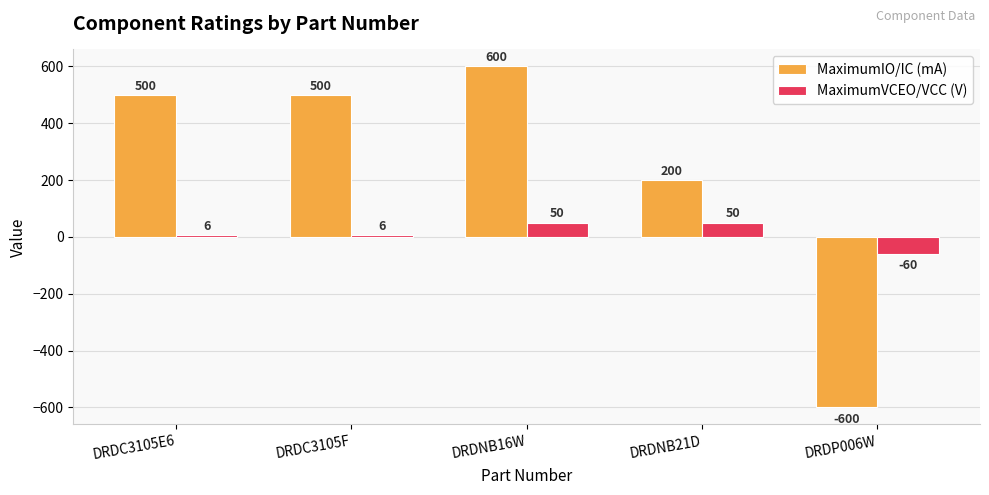

Rank the series by their maximum value, from highest to lowest.

MaximumIO/IC (mA), MaximumVCEO/VCC (V)